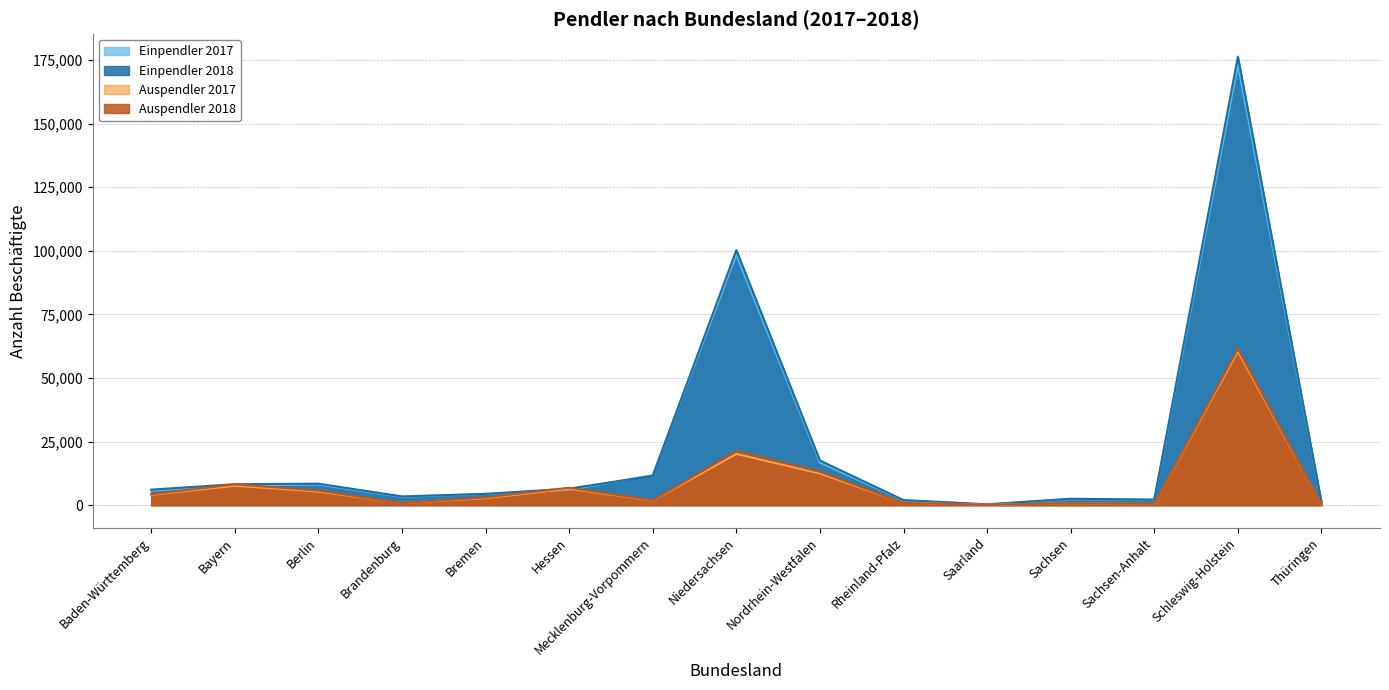

True or false: Einpendler 2018 and Auspendler 2017 intersect in this chart.

False